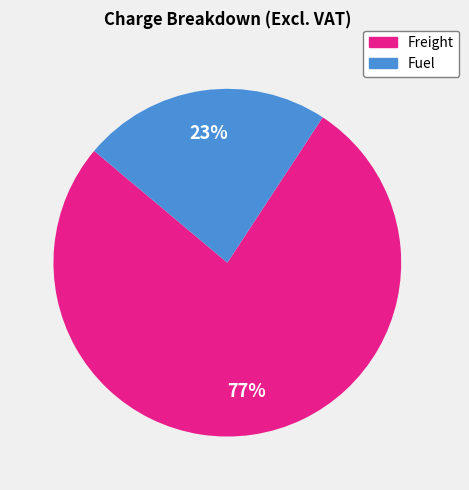

How many segments does this pie chart have?

2